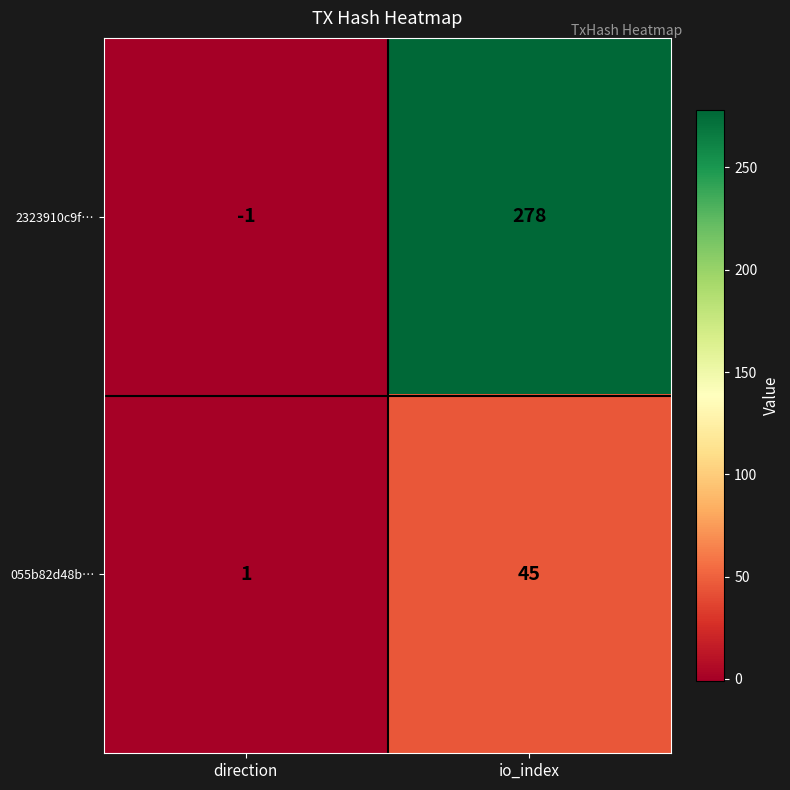

The value of 2323910c9f… at io_index is 451. True or false?

False